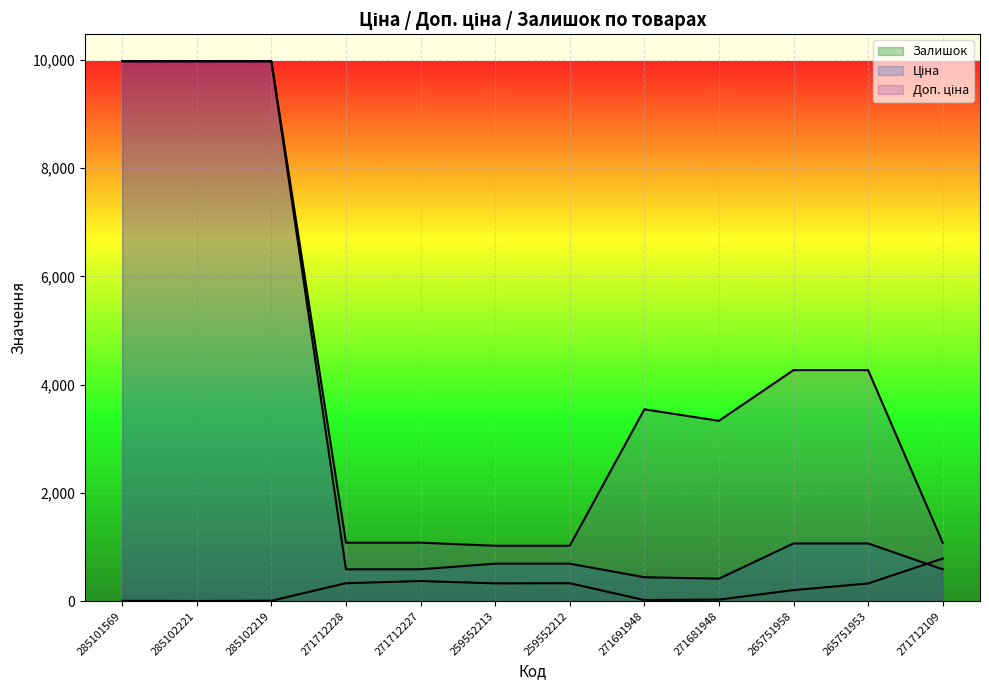

Reading right to left, transcribe all the data shown in this chart.

Ціна: 589.9	1067.3	1067.3	416.6	443.1	693.7	693.7	589.9	589.9	9975.0	9975.0	9975.0
Доп. ціна: 1081.7	4269.4	4269.4	3332.5	3545.0	1024.6	1024.6	1081.7	1081.7	9975.0	9975.0	9975.0
Залишок: 789.0	328.0	205.0	30.0	22.0	333.0	330.0	373.0	333.0	9.0	5.0	7.0